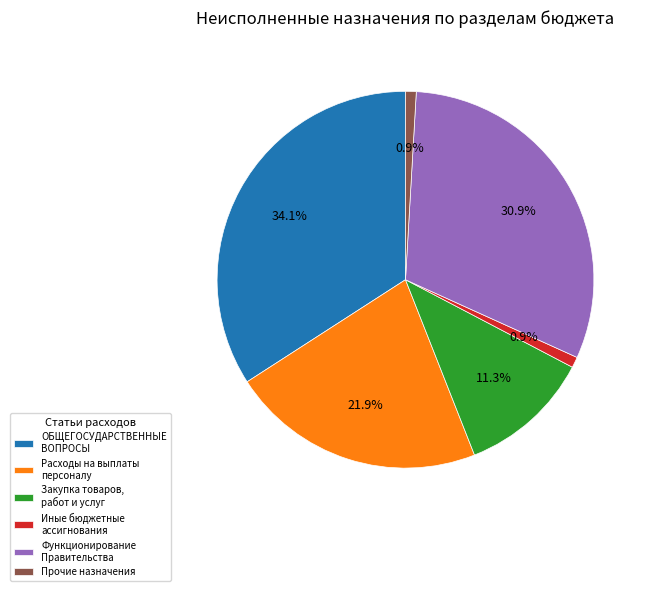

The Иные бюджетные ассигнования slice represents 8% of the pie. True or false?

False